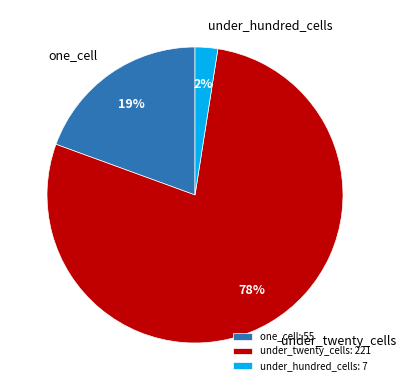

Is it true that under_hundred_cells: 7 is 2% of the pie?

True